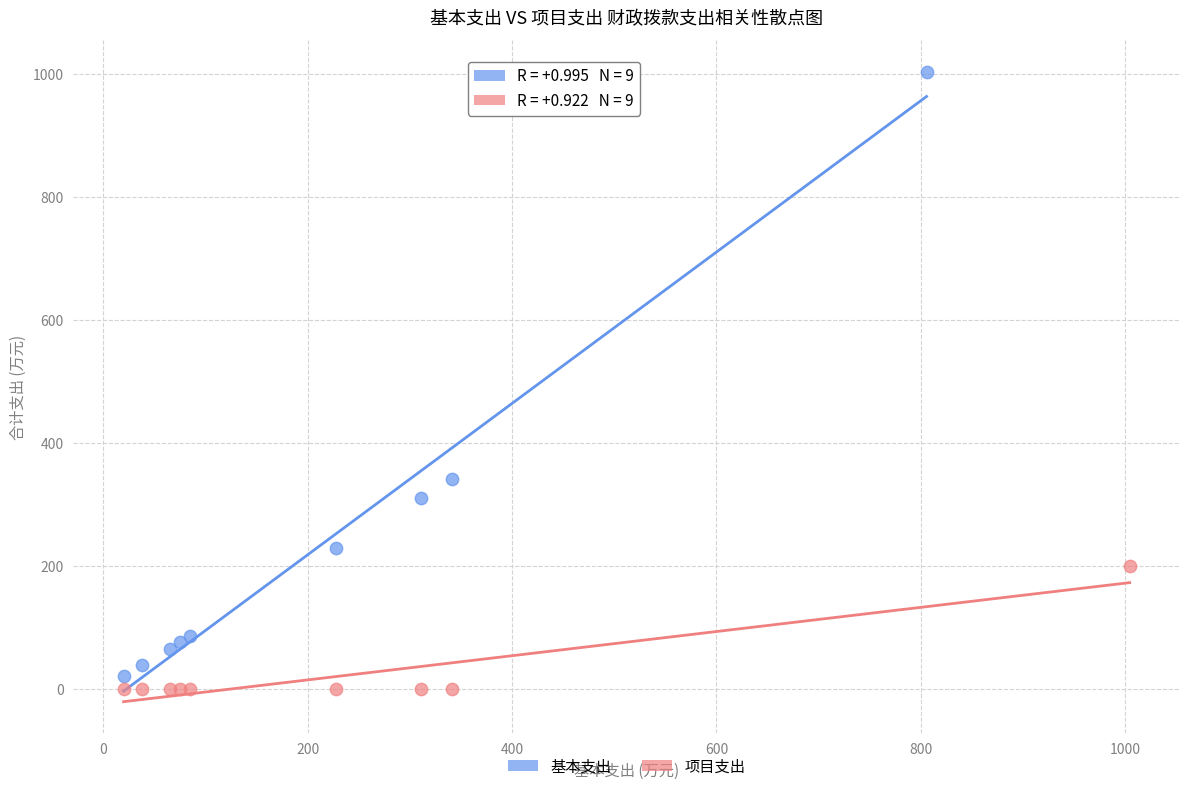

What are all the series names shown in the legend?

基本支出, 项目支出